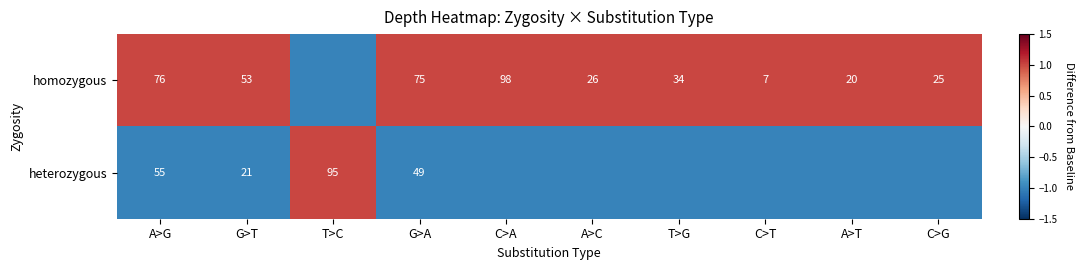

At G>A, list the series in order from largest to smallest.

homozygous, heterozygous